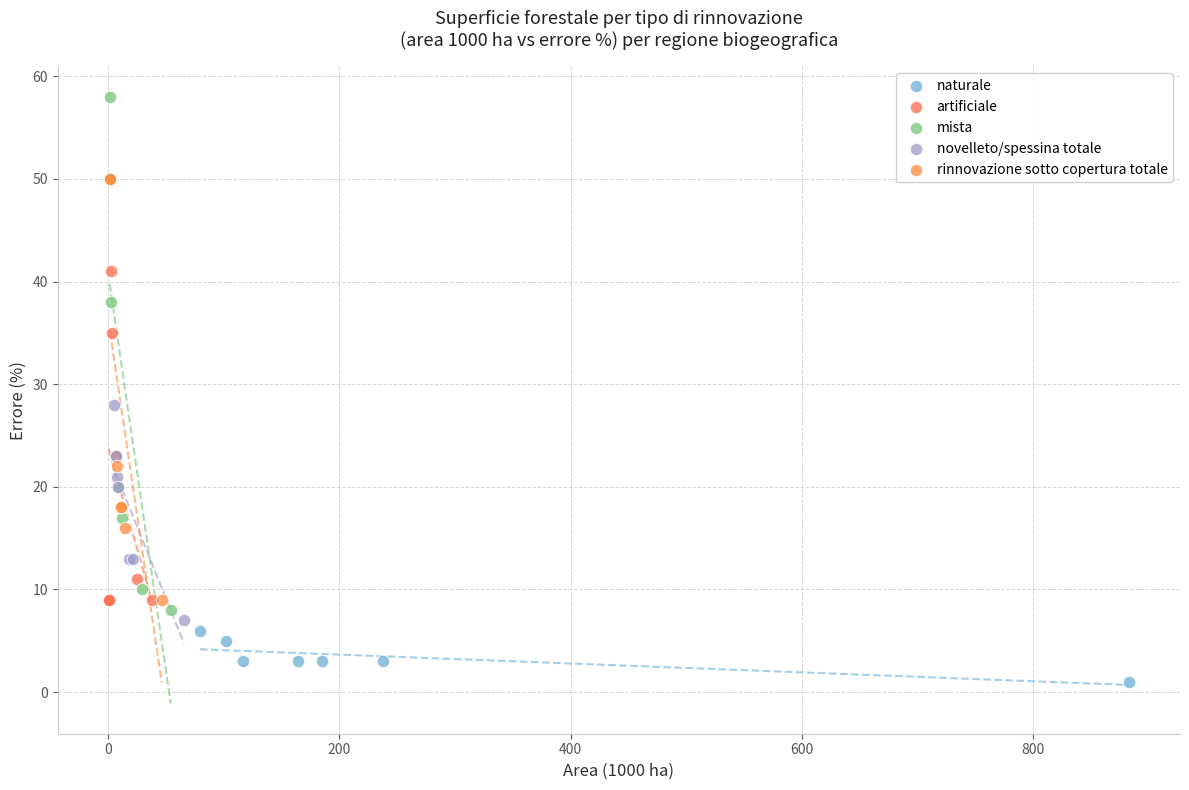

Which series has the widest spread of Y values?

mista